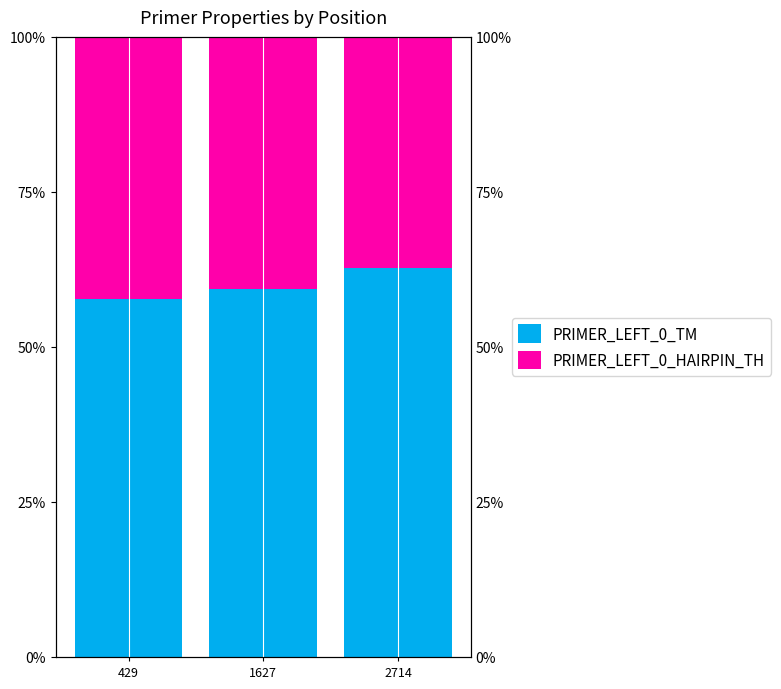

How many values in the PRIMER_LEFT_0_TM series exceed 59?

2